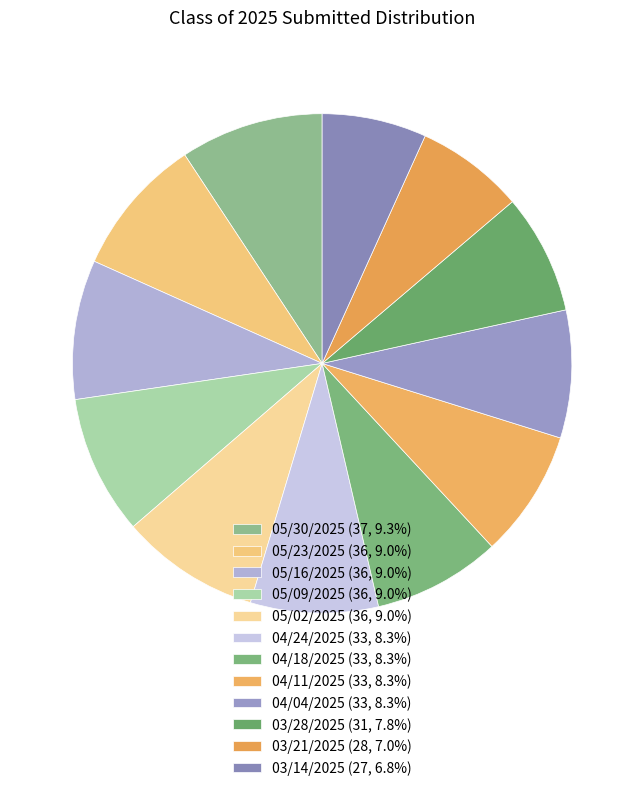

Approximately how many times larger is the value at 04/18/2025 compared to 03/14/2025?

1.2